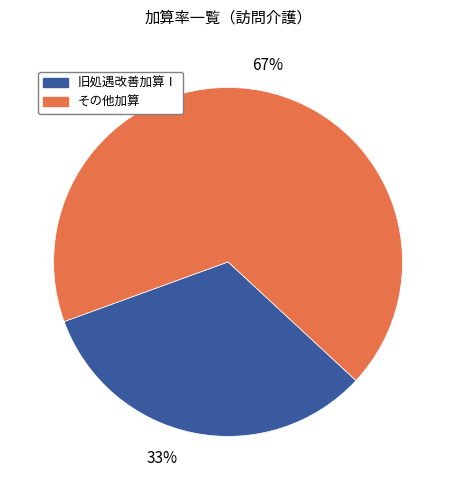

Does any single category account for the majority?

Yes